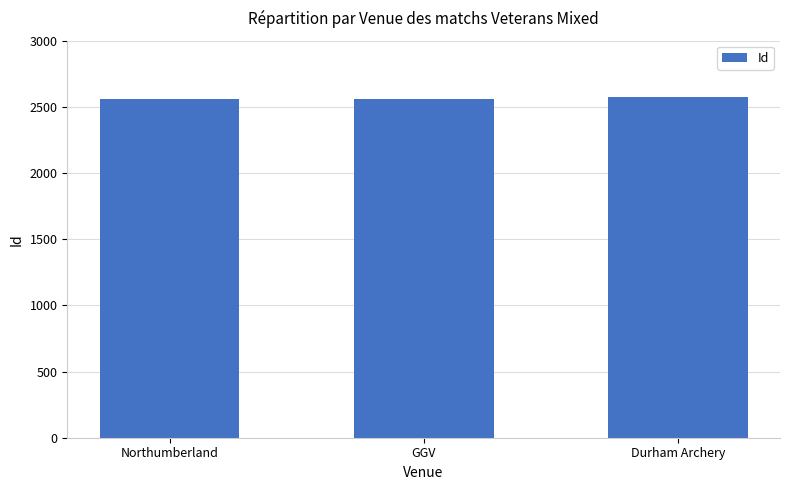

What is the sum of all values?

7701